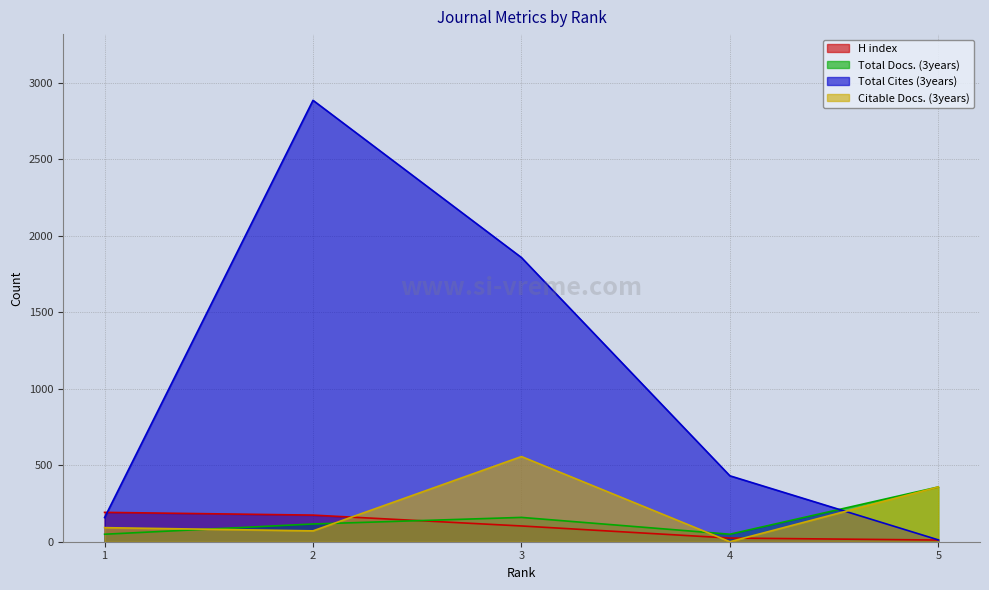

What is the average value of the H index series?

101